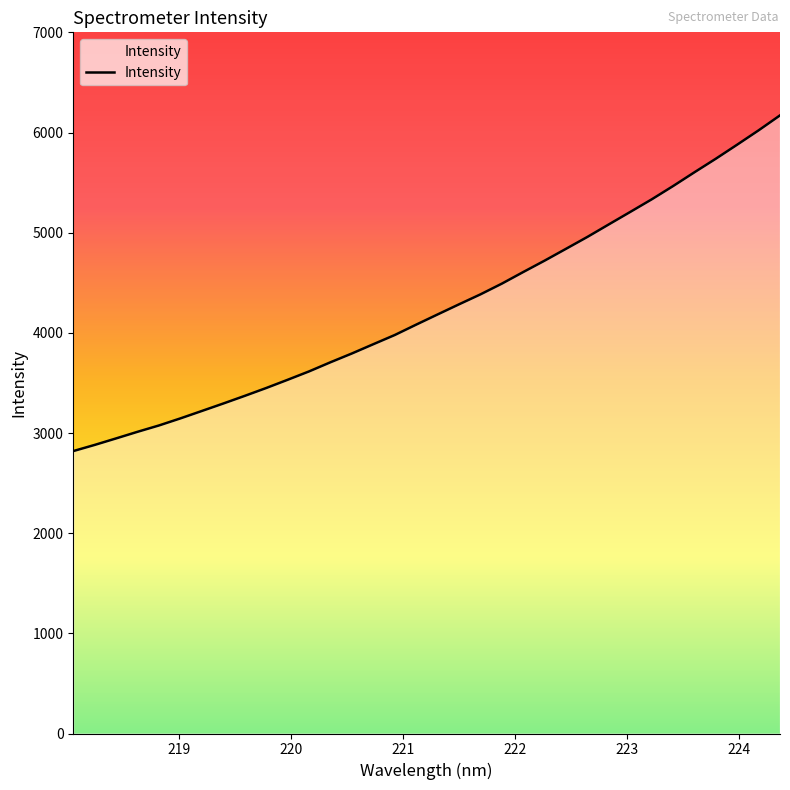

What is the minimum value shown in the chart?

2819.5